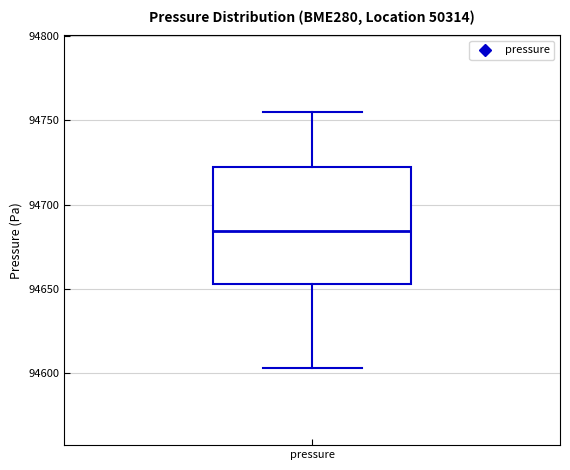

Read this box plot against the y-axis: the position of the median line, the range covered by the box, and the ends of both whiskers. The values are not printed on the chart, so give them approximately, as read against the axis.

median 94685, box 94655 to 94720, whiskers 94605 to 94755